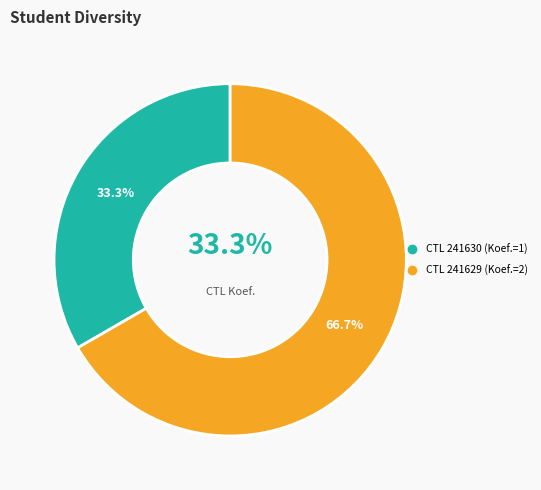

How many slices are in this pie chart?

2